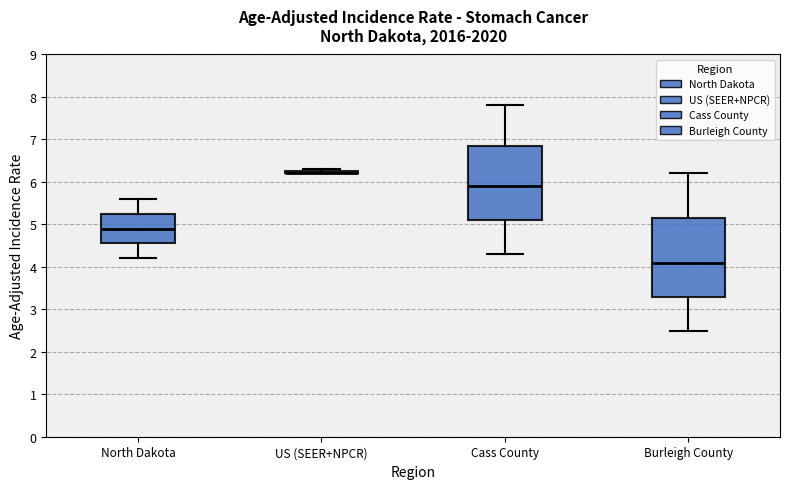

Reading left to right, transcribe this box plot: for each box, give where its median line is, the range the box spans, and where its two whiskers end, as read against the y-axis. The values are not printed on the chart, so give them approximately, as read against the axis.

North Dakota: median 4.9, box 4.6 to 5.3, whiskers 4.2 to 5.6
US (SEER+NPCR): box collapsed to a line at 6.2, whiskers 6.2 to 6.3
Cass County: median 5.9, box 5.1 to 6.9, whiskers 4.3 to 7.8
Burleigh County: median 4.1, box 3.3 to 5.2, whiskers 2.5 to 6.2